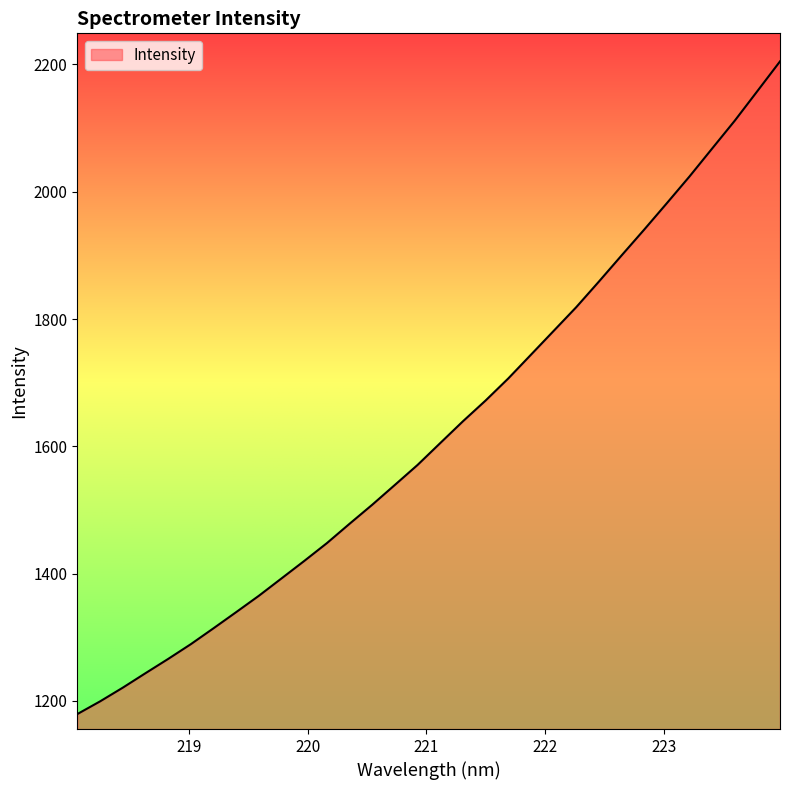

What is the maximum value shown in the chart?

2204.7